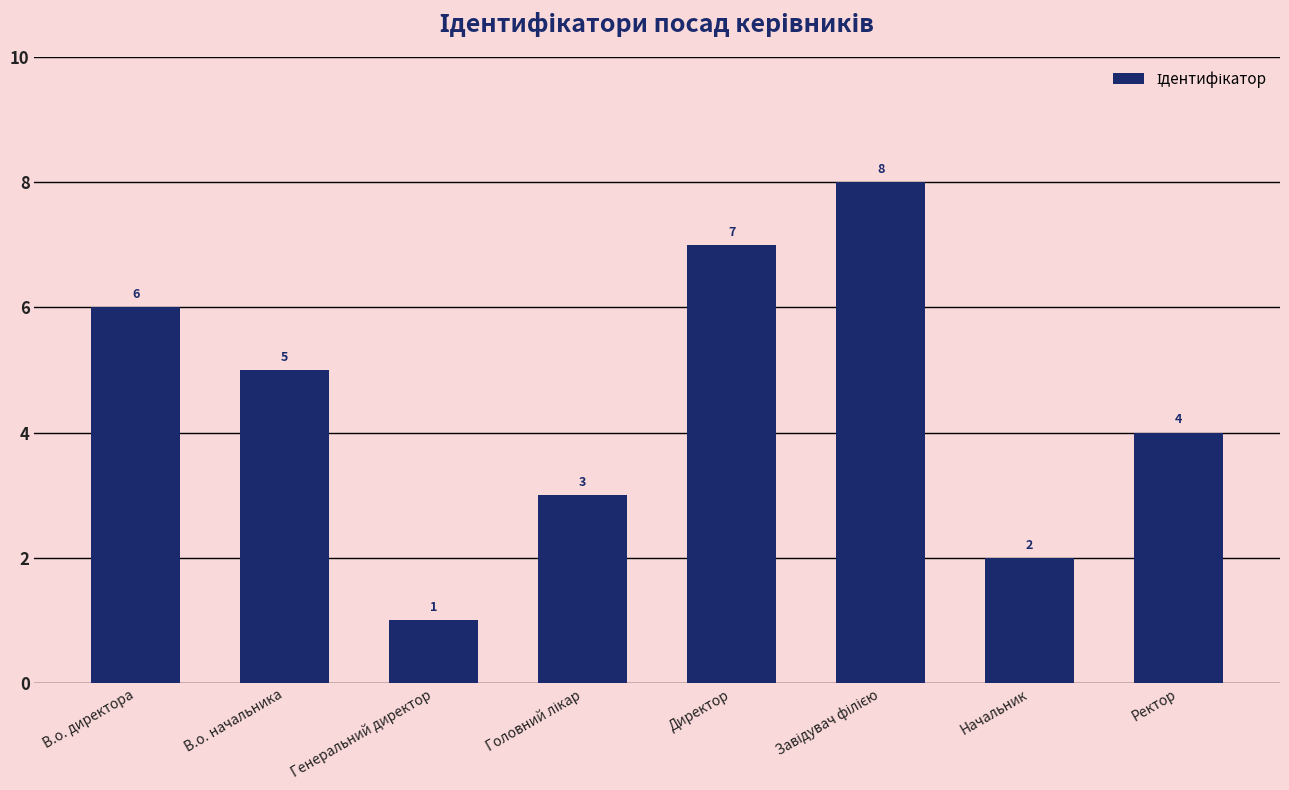

How many bars are there in total?

8